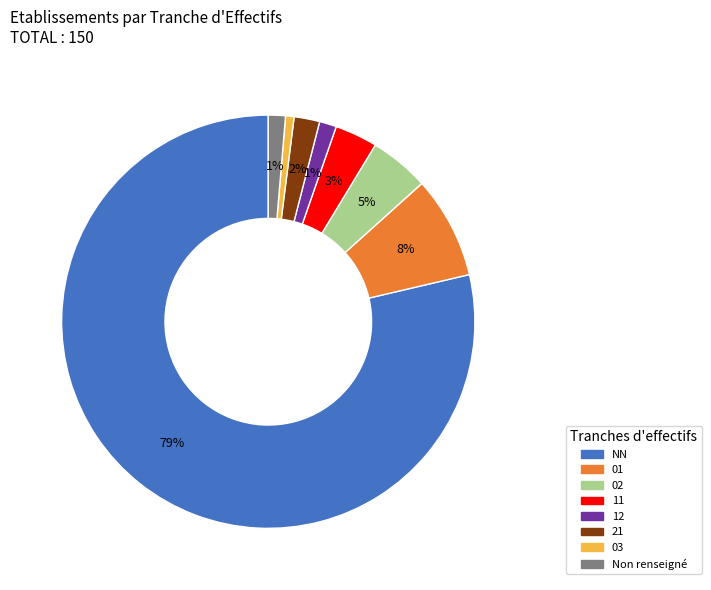

To the nearest percent, what is the average slice percentage?

12%